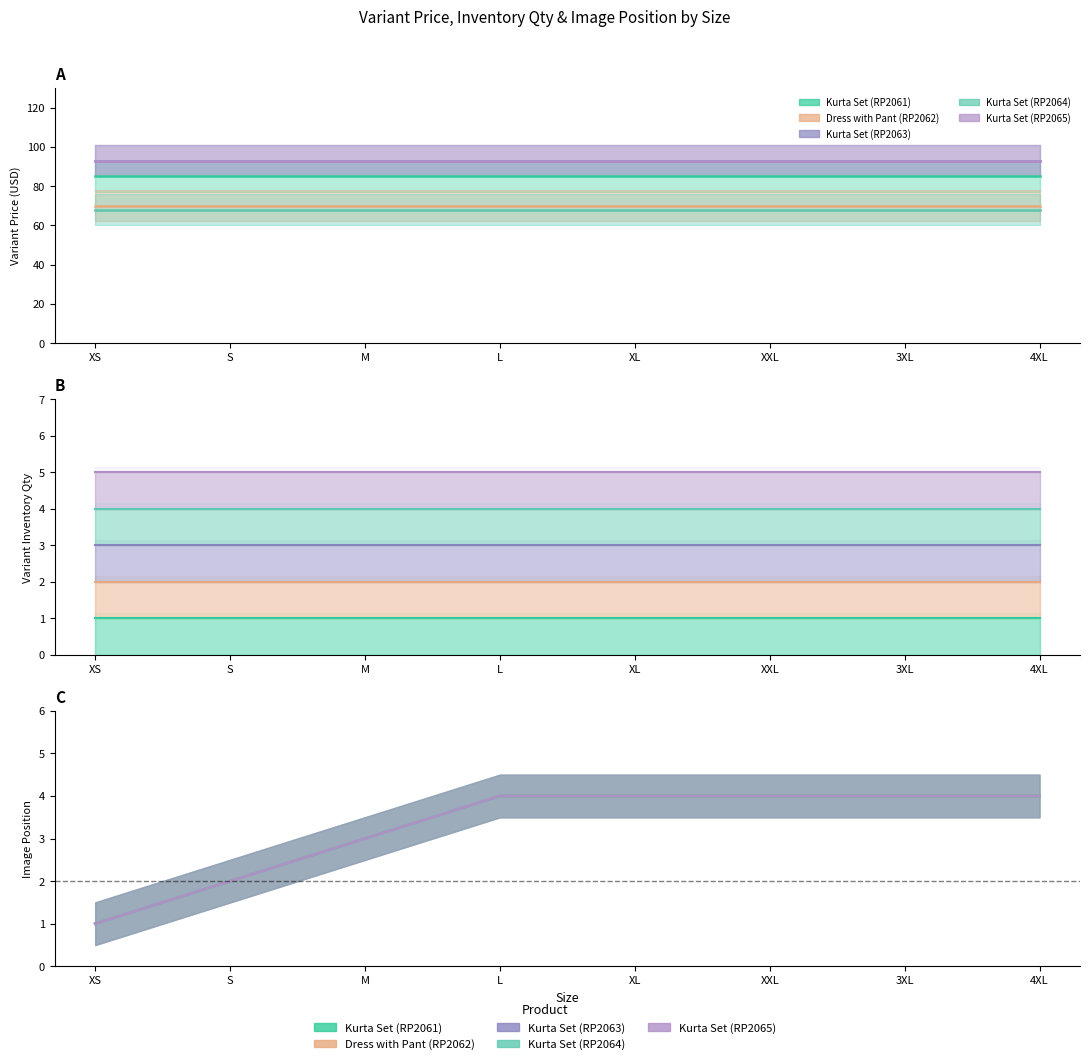

The value of Variant Price at Kurta Set (RP2064) is 21. True or false?

False